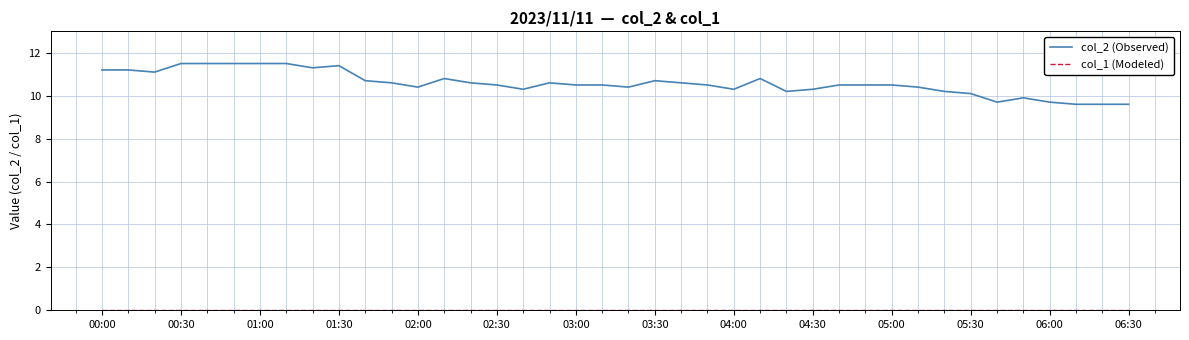

Which series has the largest total across all categories?

col_2 (Observed)